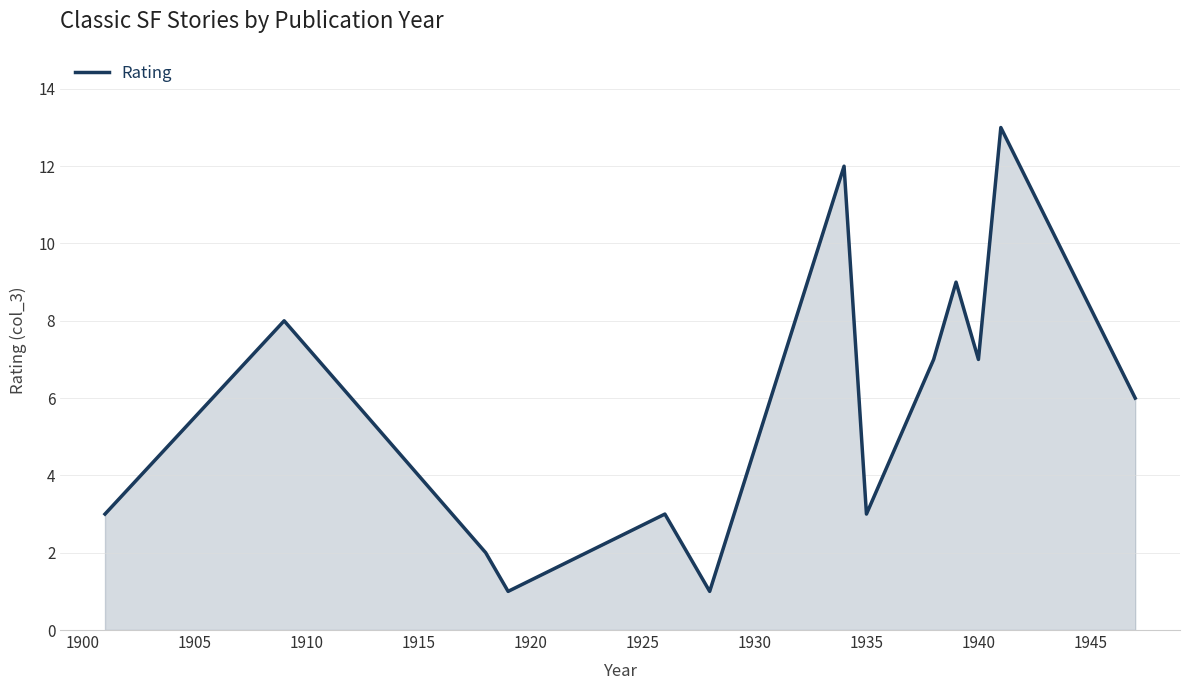

What is the maximum value shown in the chart?

13